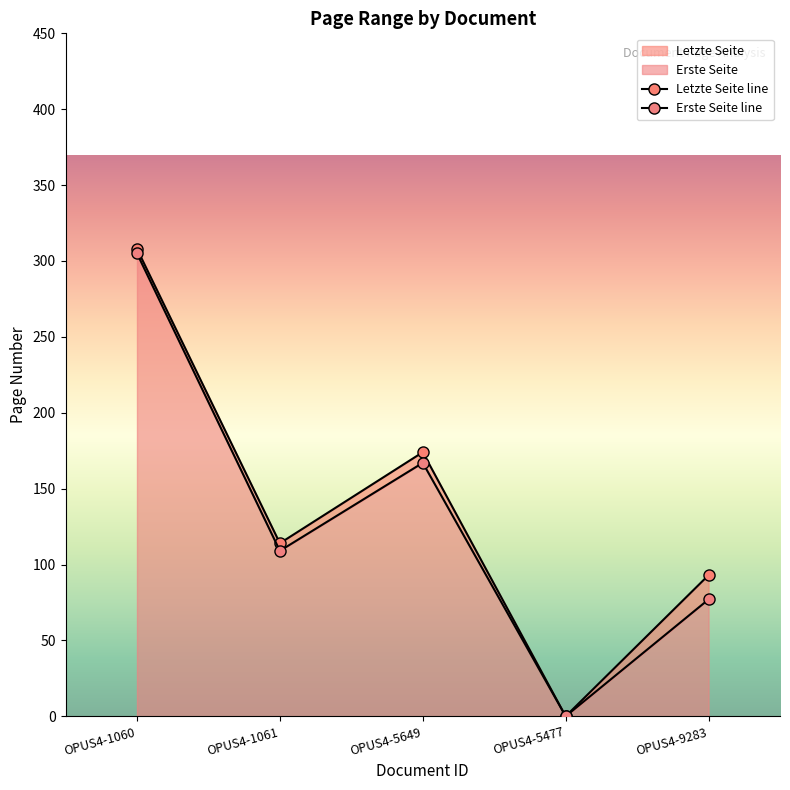

How many positive values does the Erste Seite line series have?

4